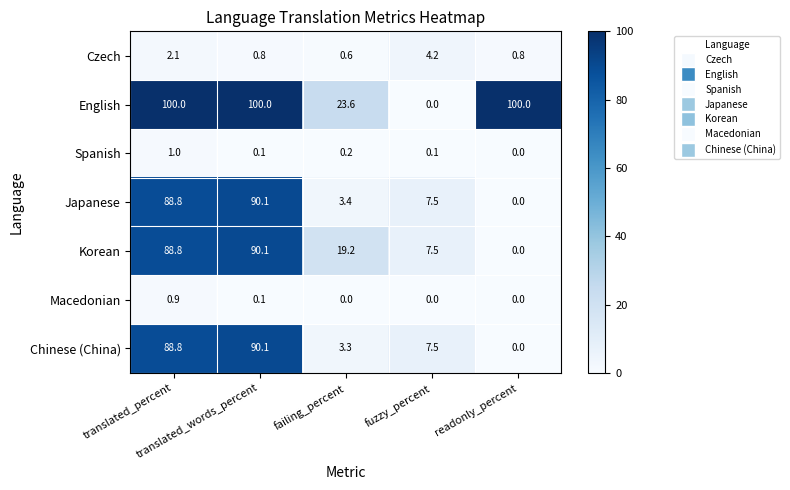

How many categories are shown in the chart?

5